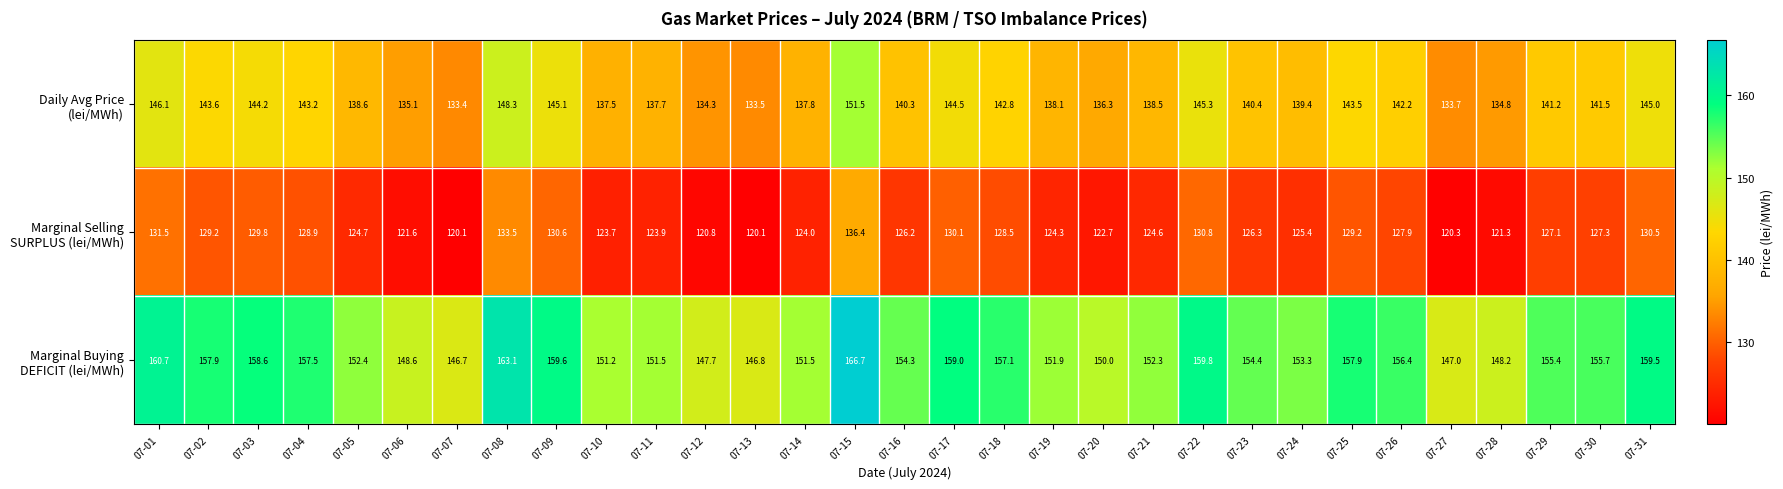

What is the difference between the highest and lowest values at 07-02?

28.7